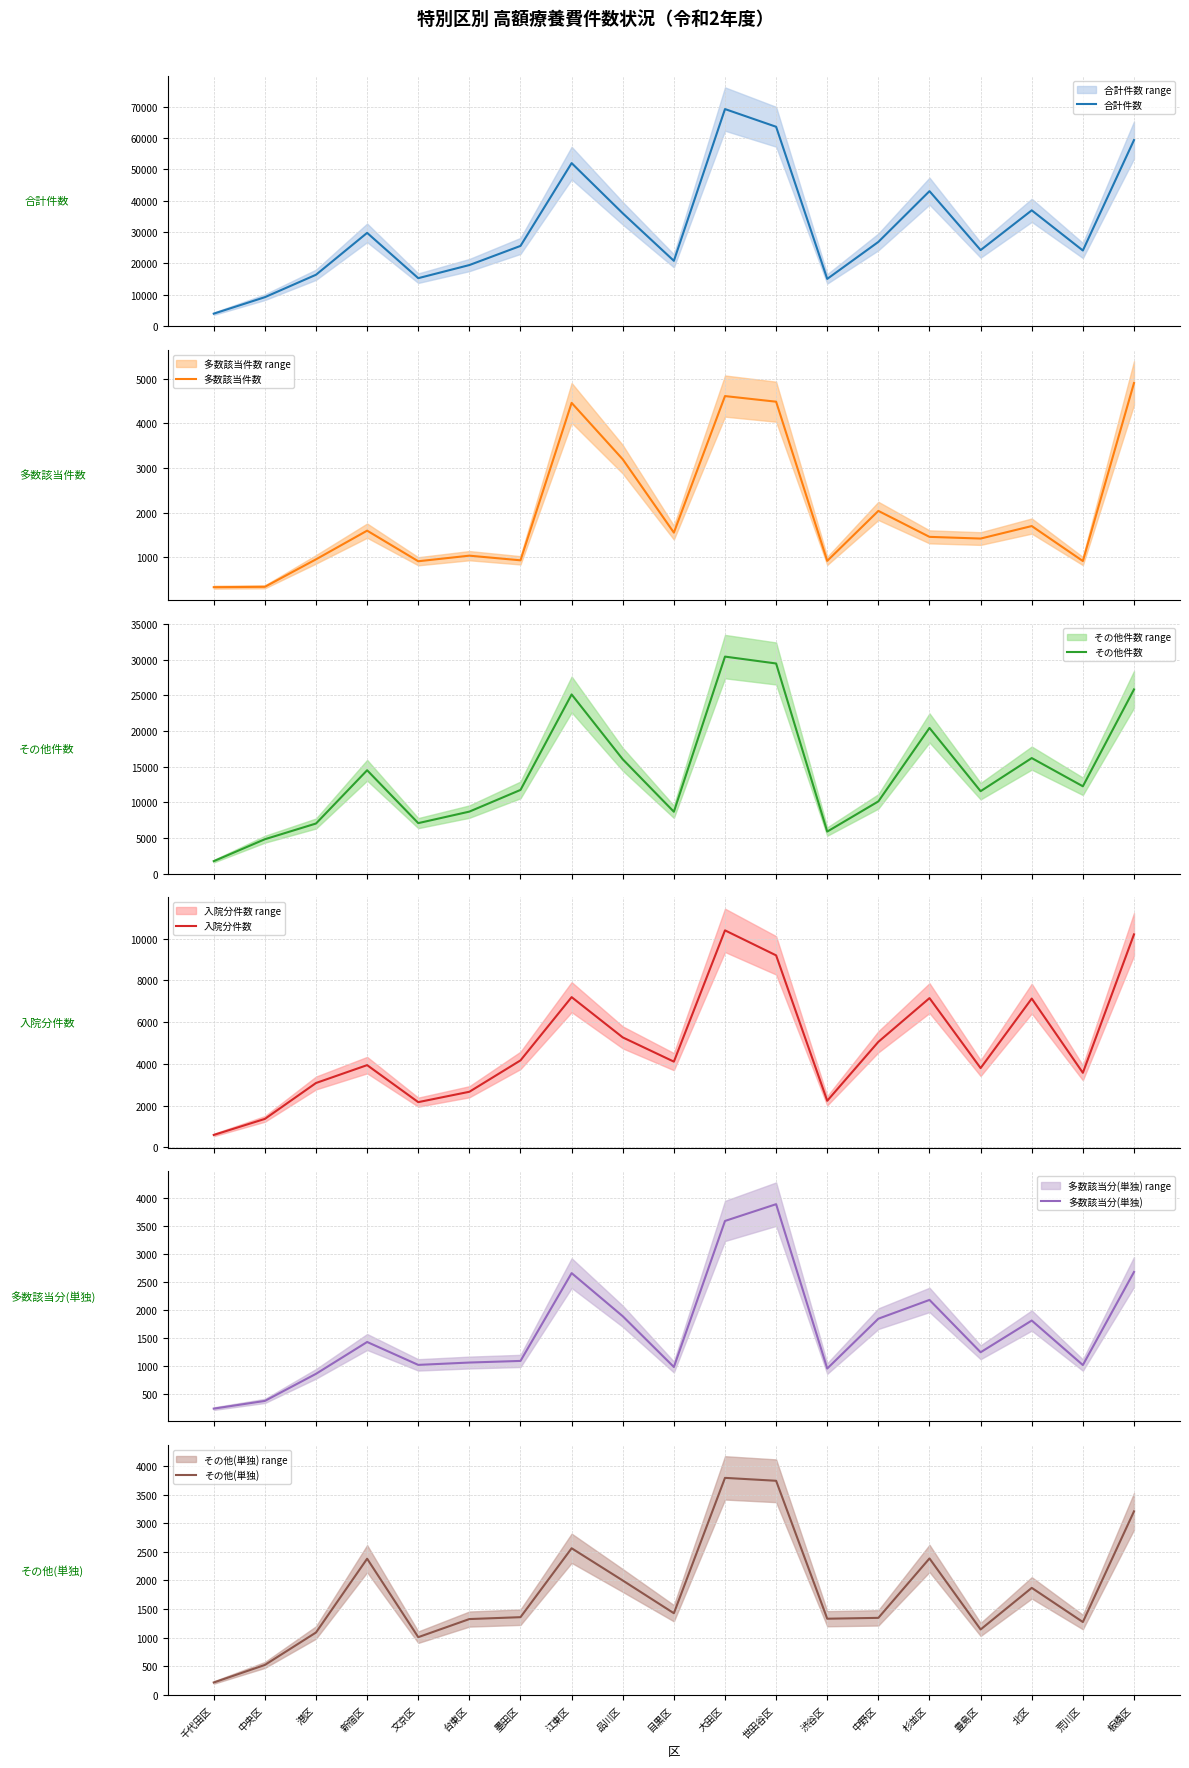

True or false: 合計件数 and 入院分件数 intersect in this chart.

False